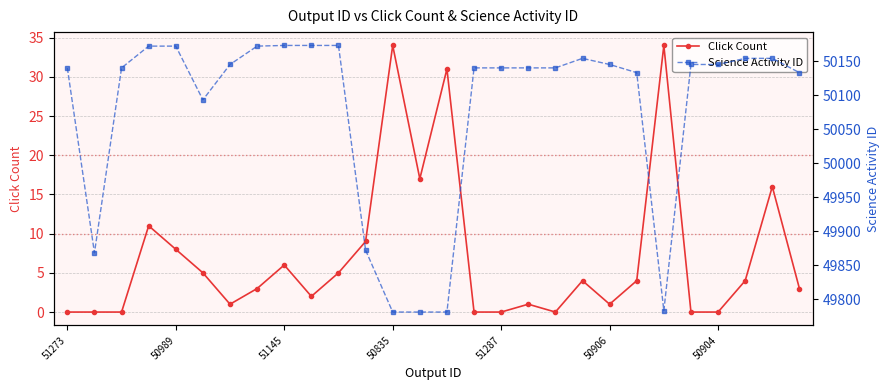

Between 10 and 23, which is larger?

10